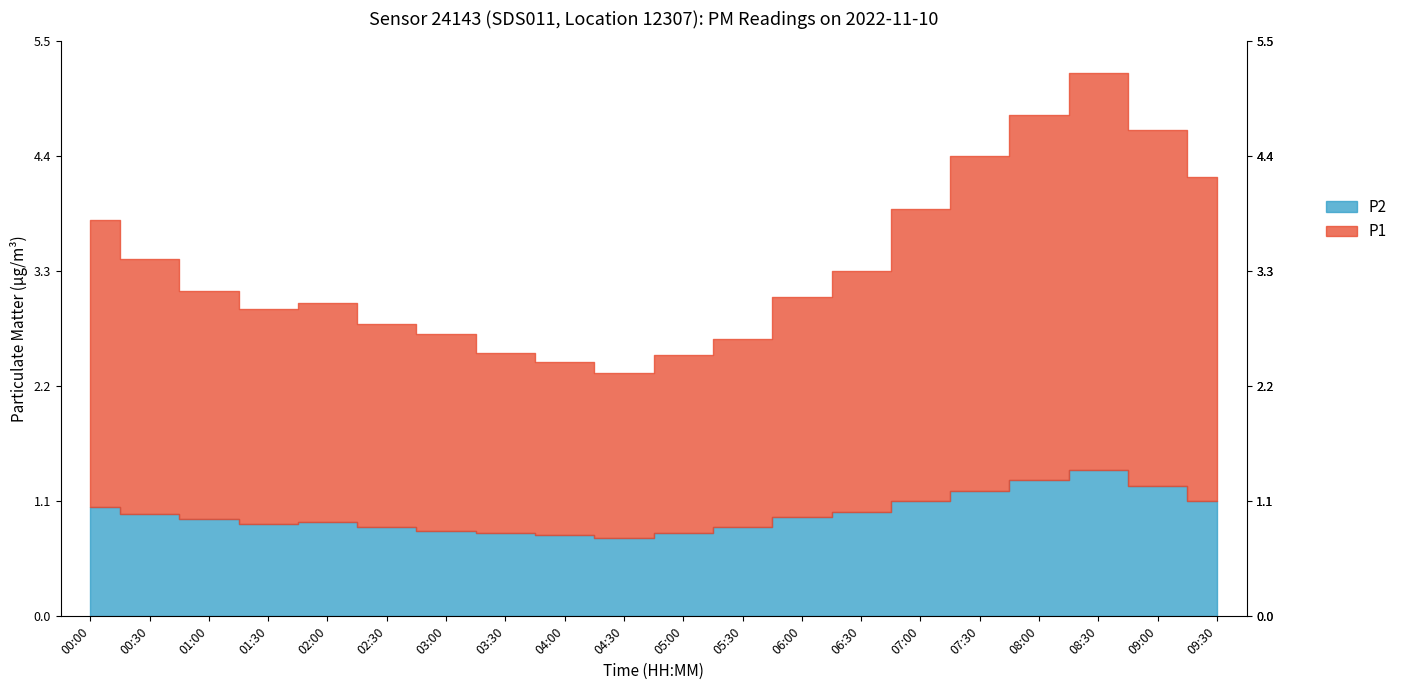

Rank the series at 08:30 from lowest to highest value.

P2, P1